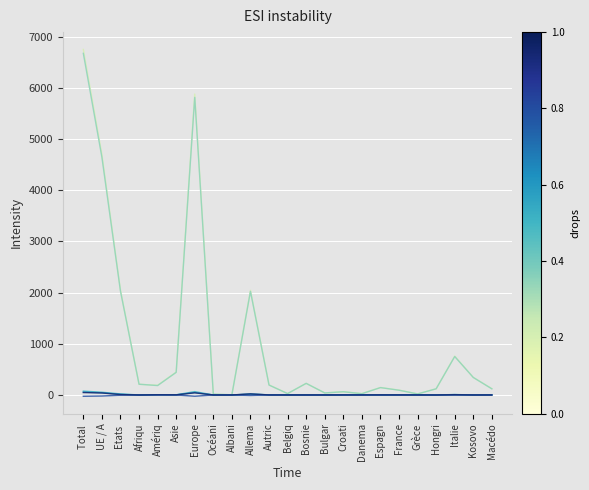

At which category is the sum across all series the highest?

Total 